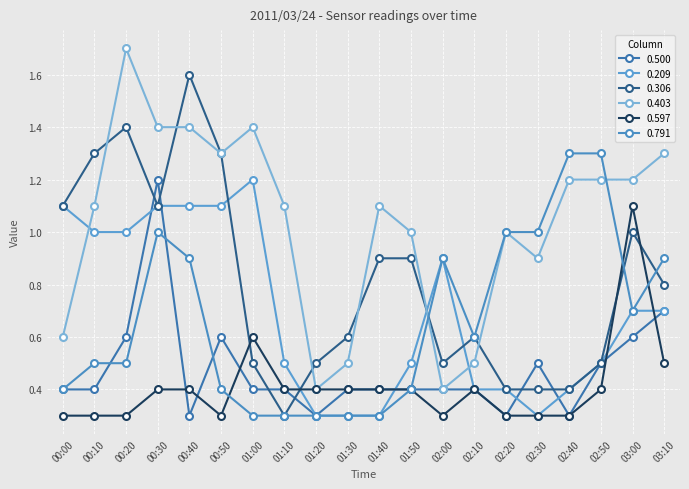

Which has a higher value, 02:40 or 00:40?

02:40